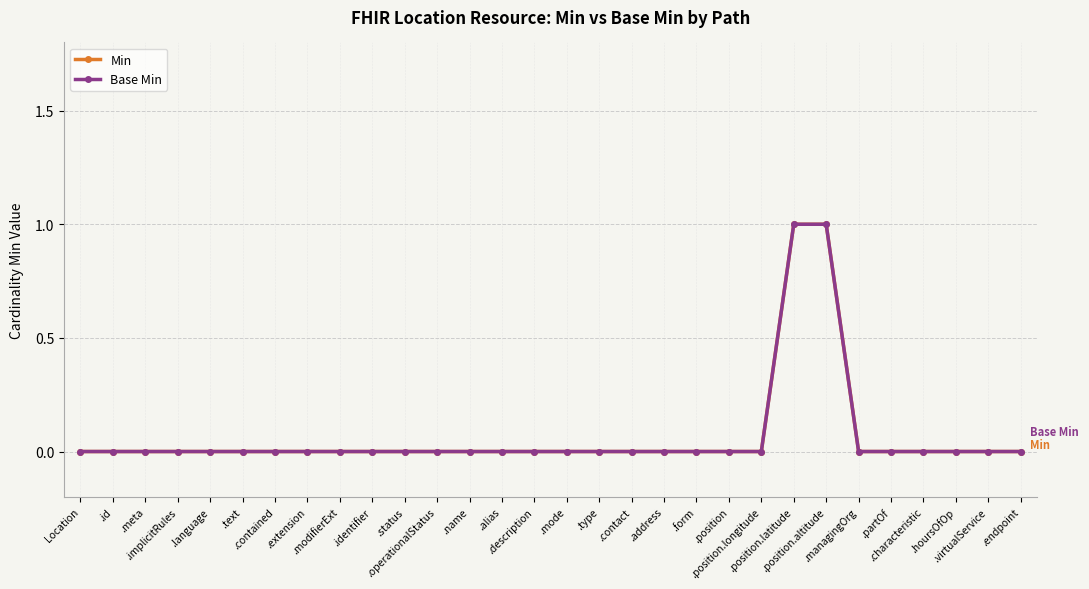

Is this an area chart (filled region under the line)?

No